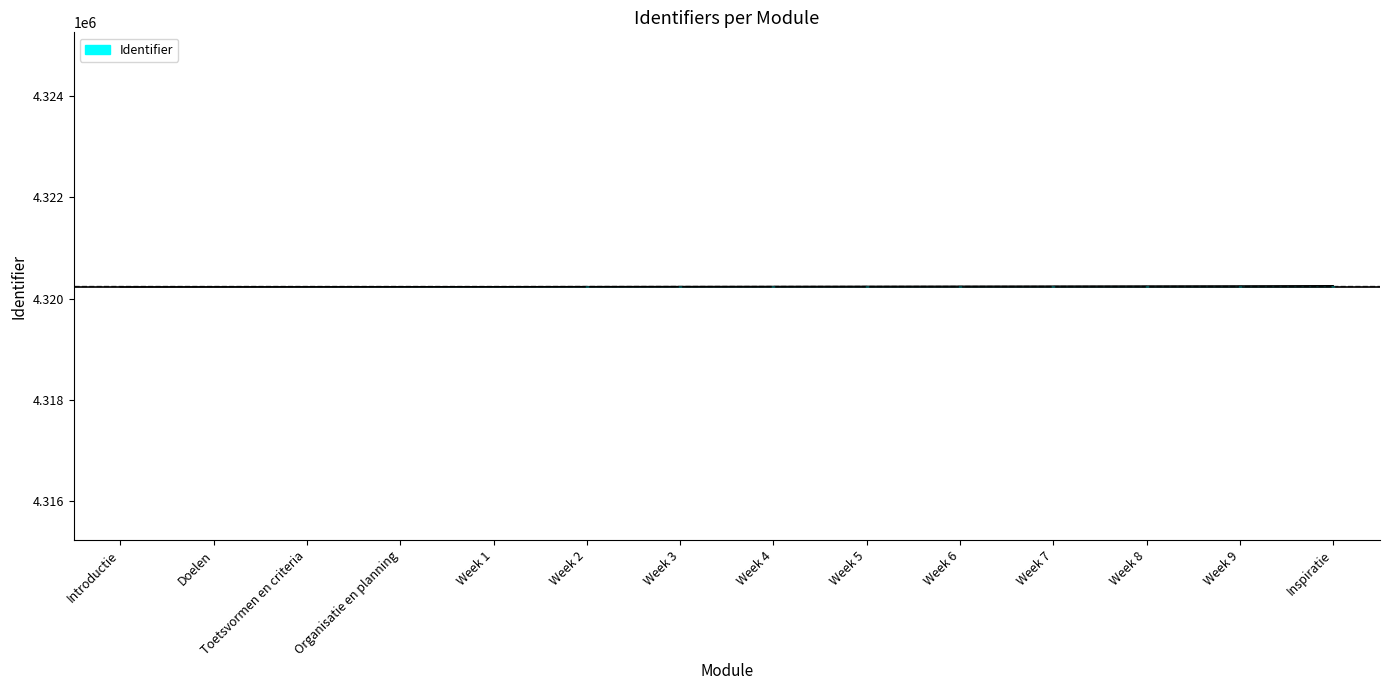

What position from the left is Introductie?

1